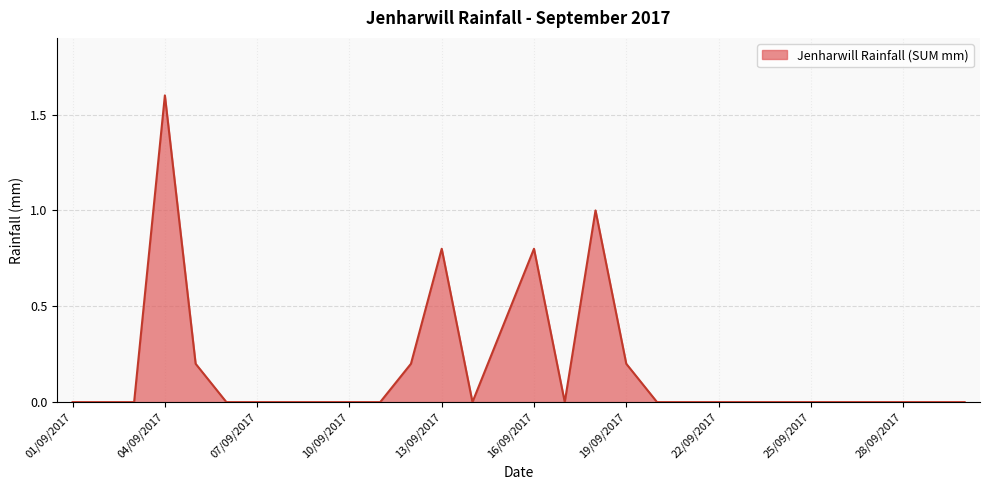

What is the difference between the maximum and minimum values?

1.6